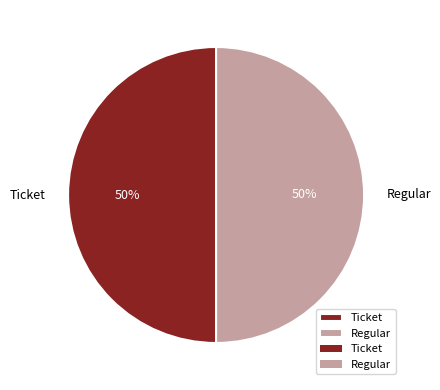

True or false: Regular accounts for 56% of the total.

False